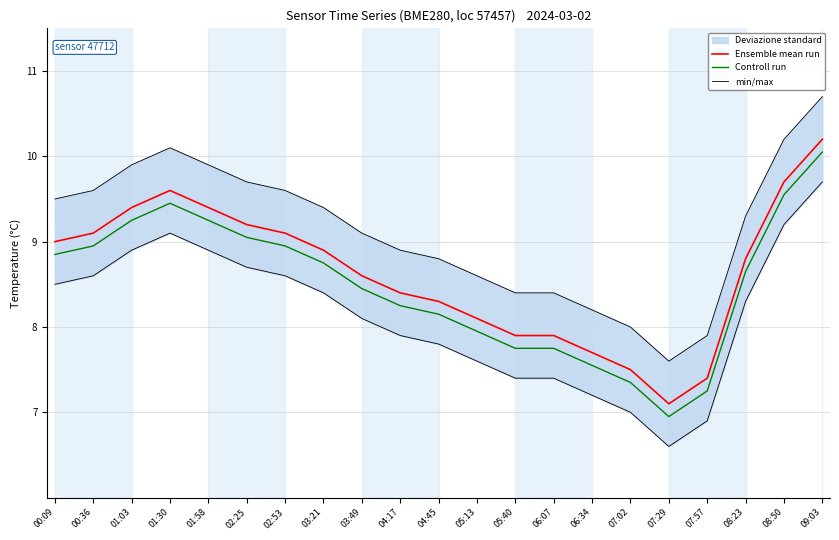

At which label is Ensemble mean run closest to 8?

05:13